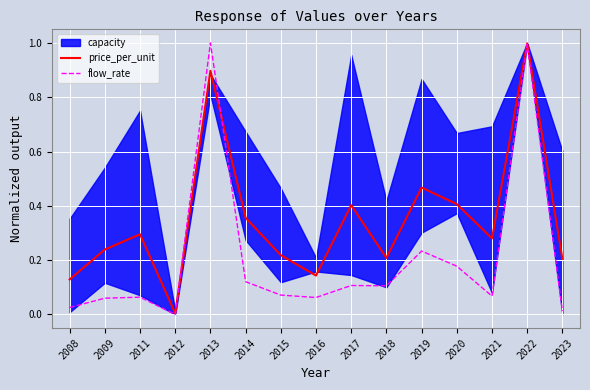

Which series changed the most between 2013 and 2020?

flow_rate